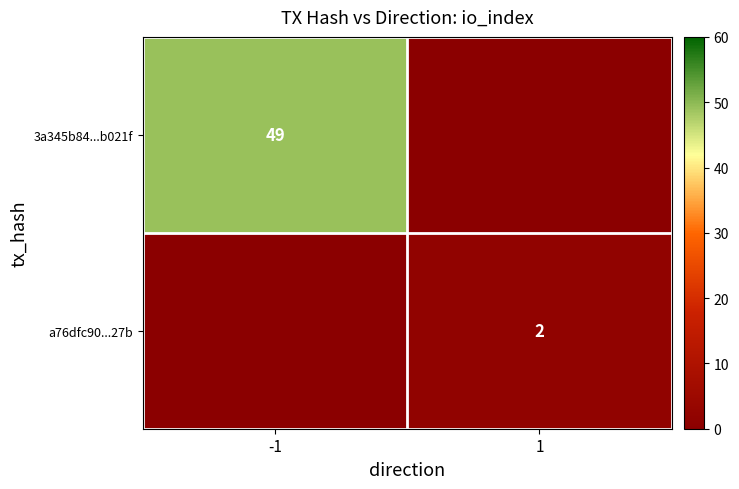

True or false: a76dfc90...27b has a value of 2 at 1.

True